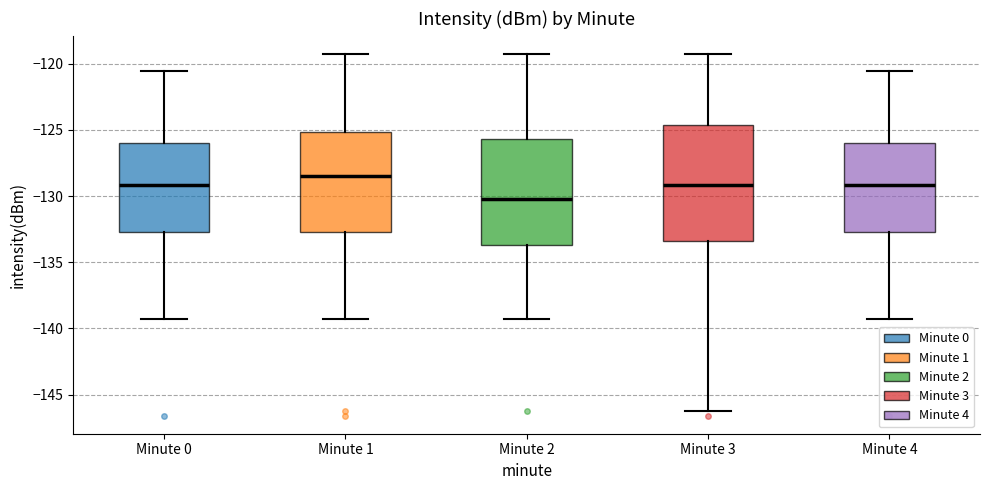

Where does the median line of the box for Minute 4 sit on the y-axis? The values are not printed on the chart, so give them approximately, as read against the axis.

-129.0